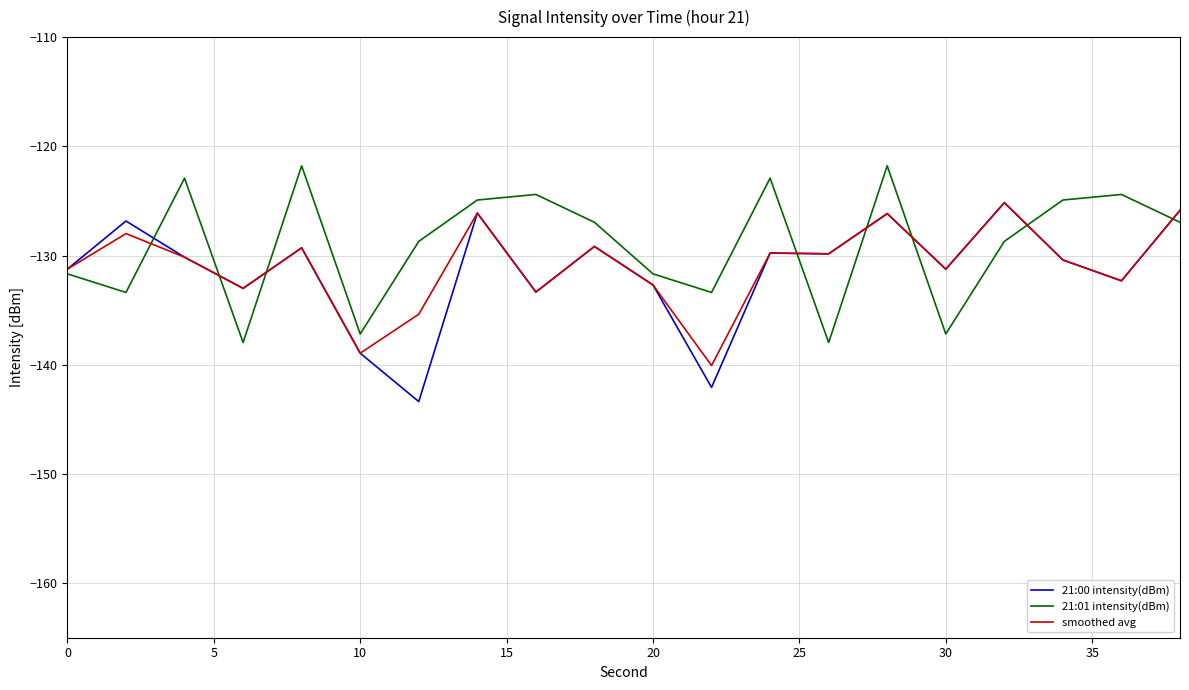

What is the minimum value for 21:00 intensity(dBm)?

-143.4